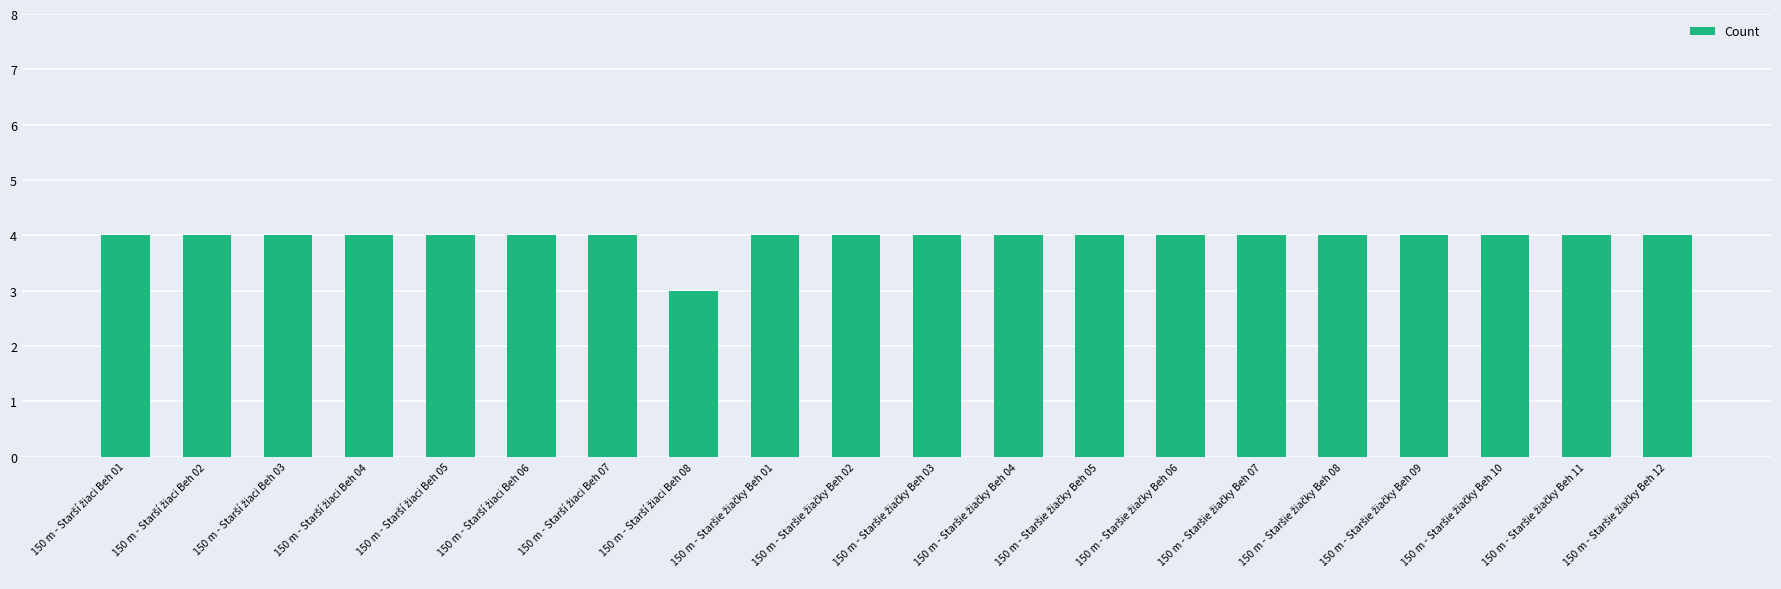

What is the value of the 13th bar from the left?

4